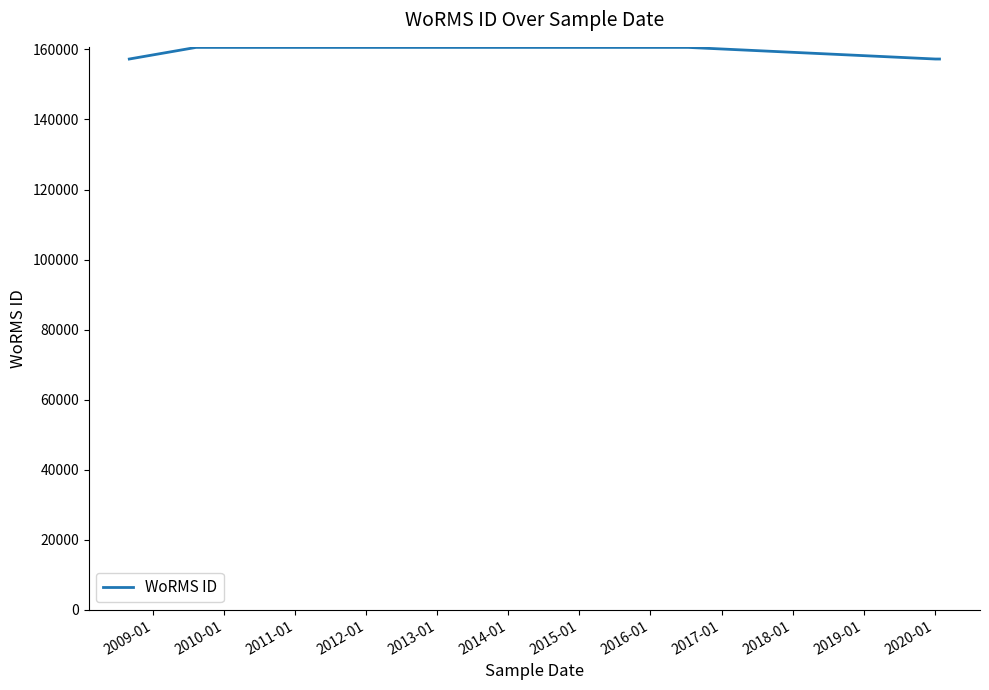

What is the average value?

158896